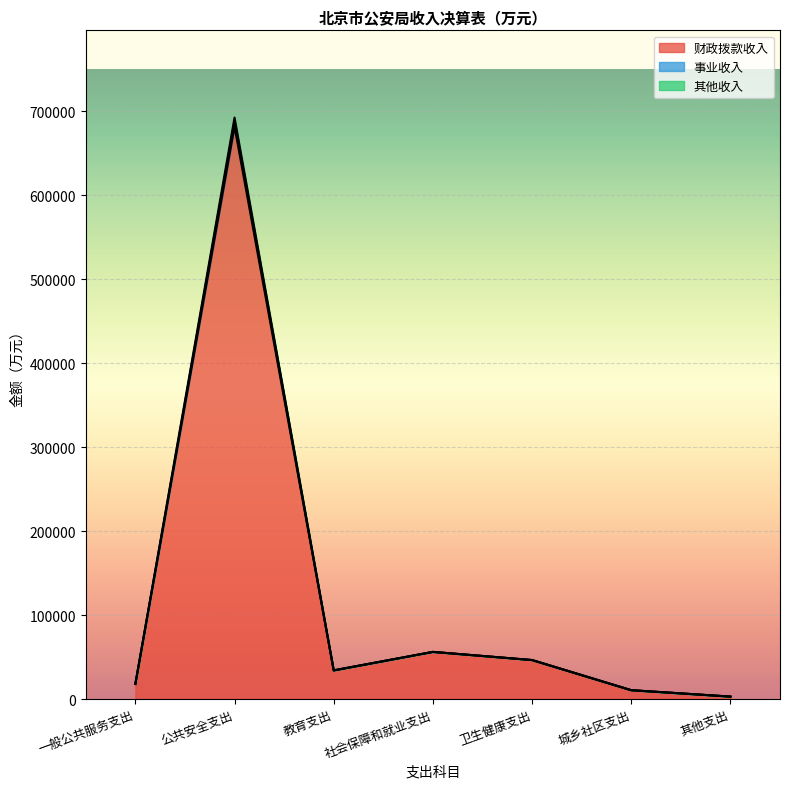

What is the sum of the 财政拨款收入 values at 公共安全支出 and 其他支出?

684727.7